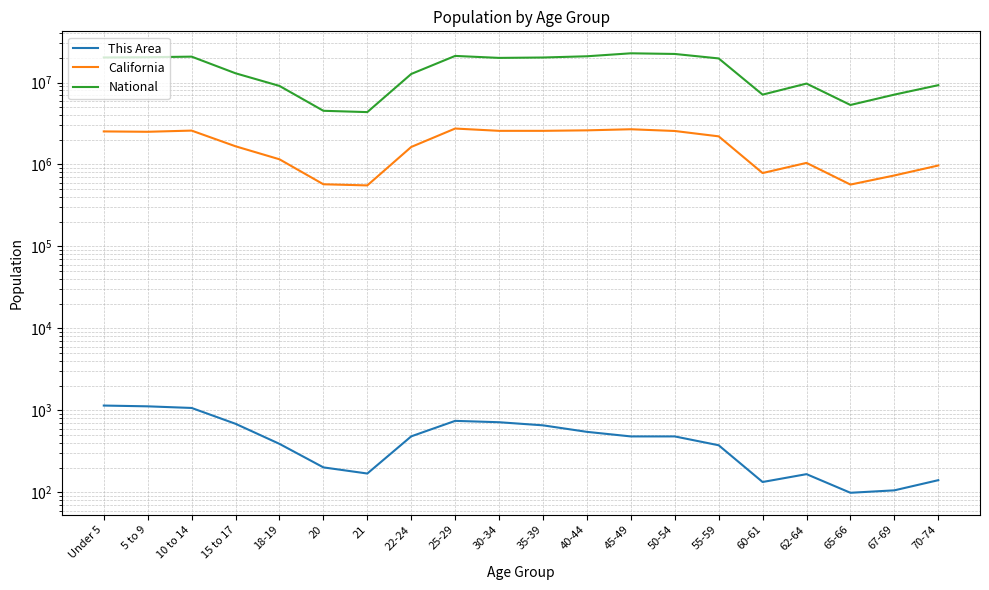

What is the difference between the highest and lowest values at 5 to 9?

20347535